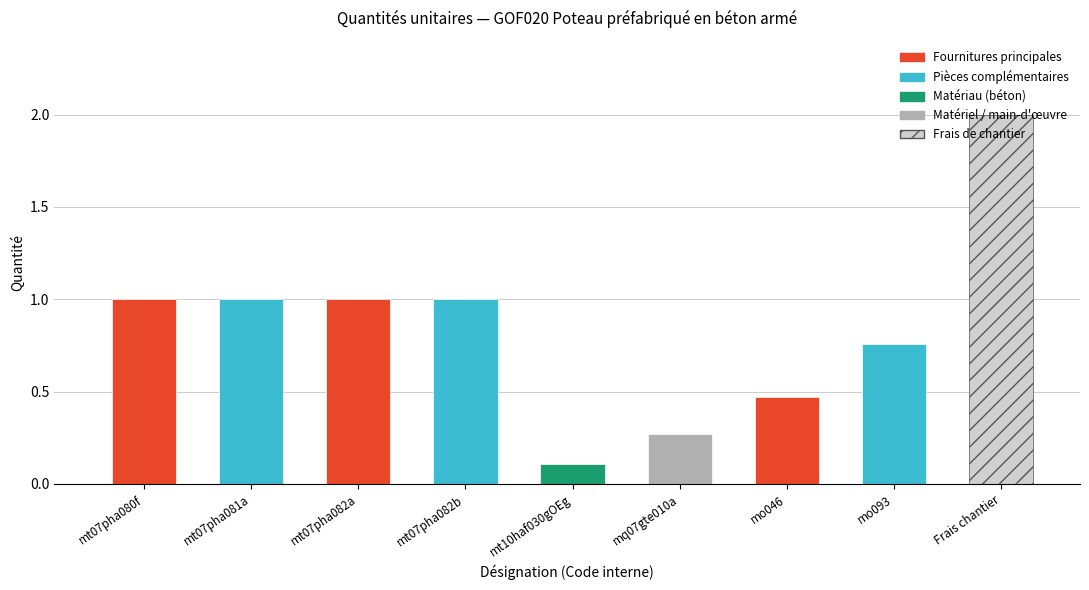

Does the chart contain any negative values?

No